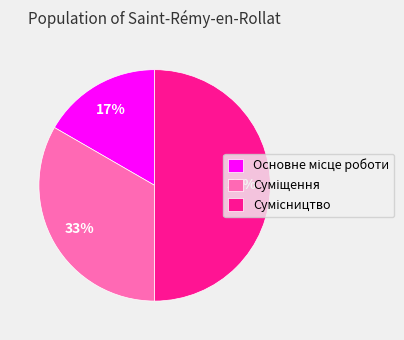

To the nearest percent, what is the difference between the largest and smallest slice percentages?

33%